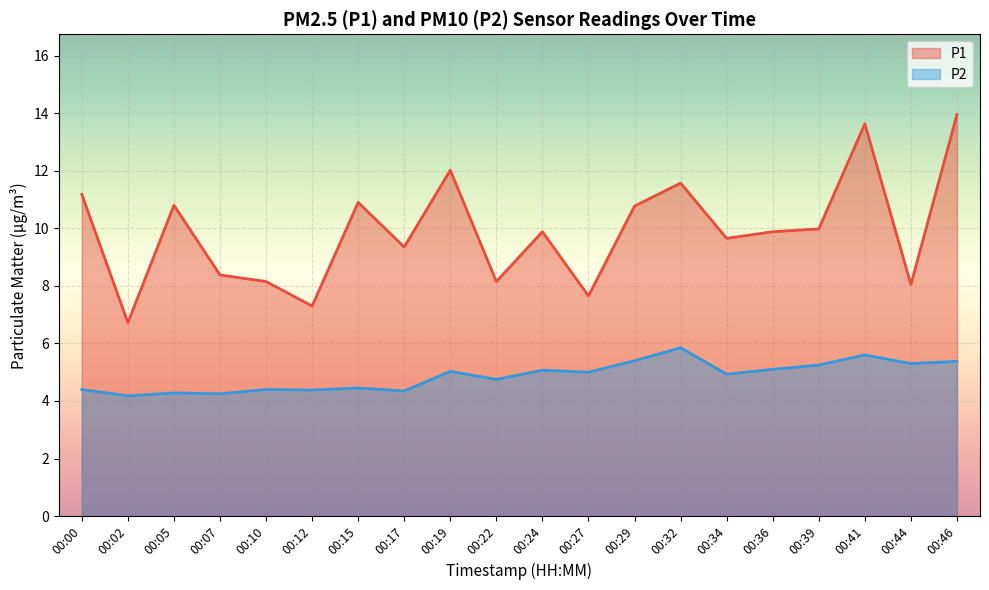

The P1 series shows 2.7 at 00:27. True or false?

False